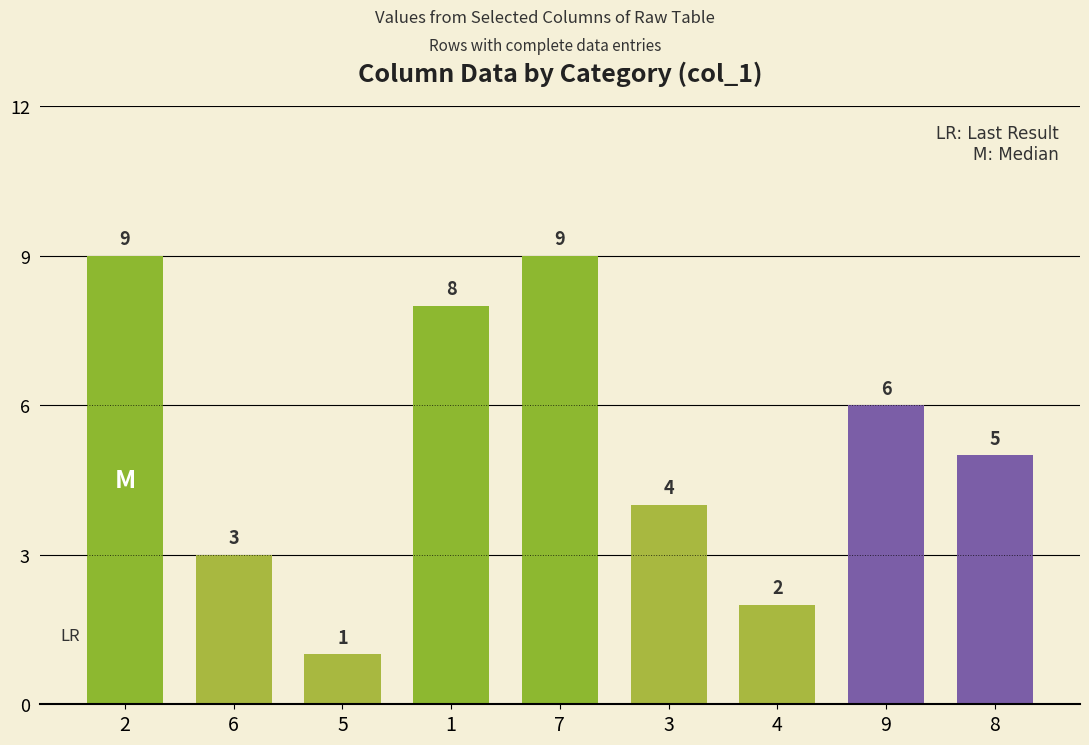

The chart shows a value of 5 at 8. True or false?

True